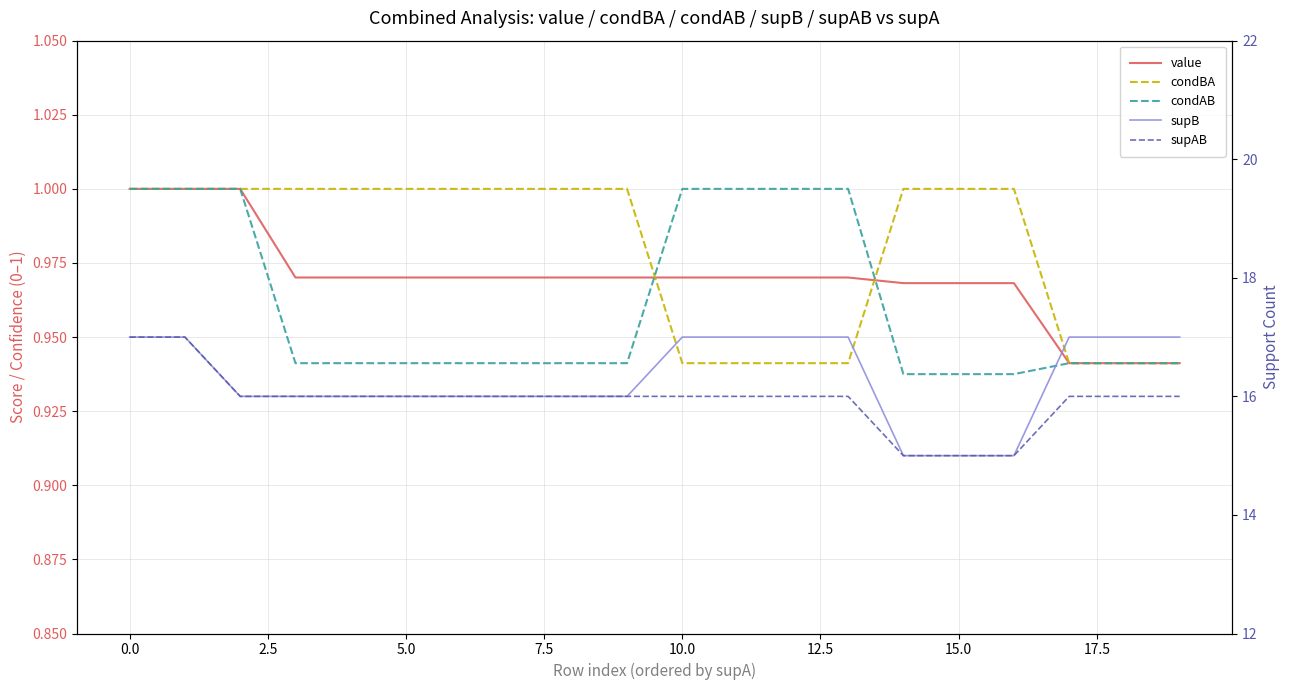

What is the label of the 6th point from the right?

14